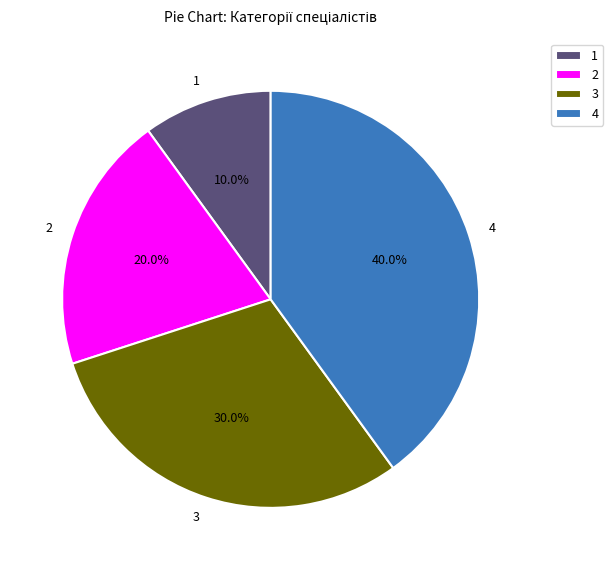

Which has a higher value, 3 or 4?

4